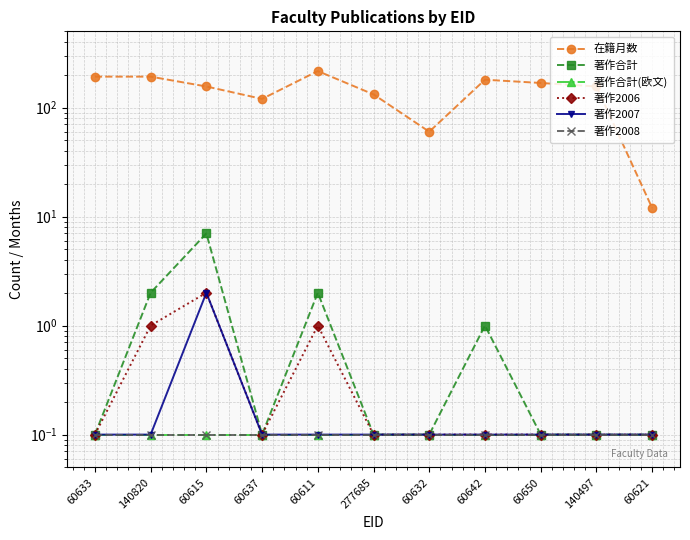

At how many categories does at least one series exceed 16?

10